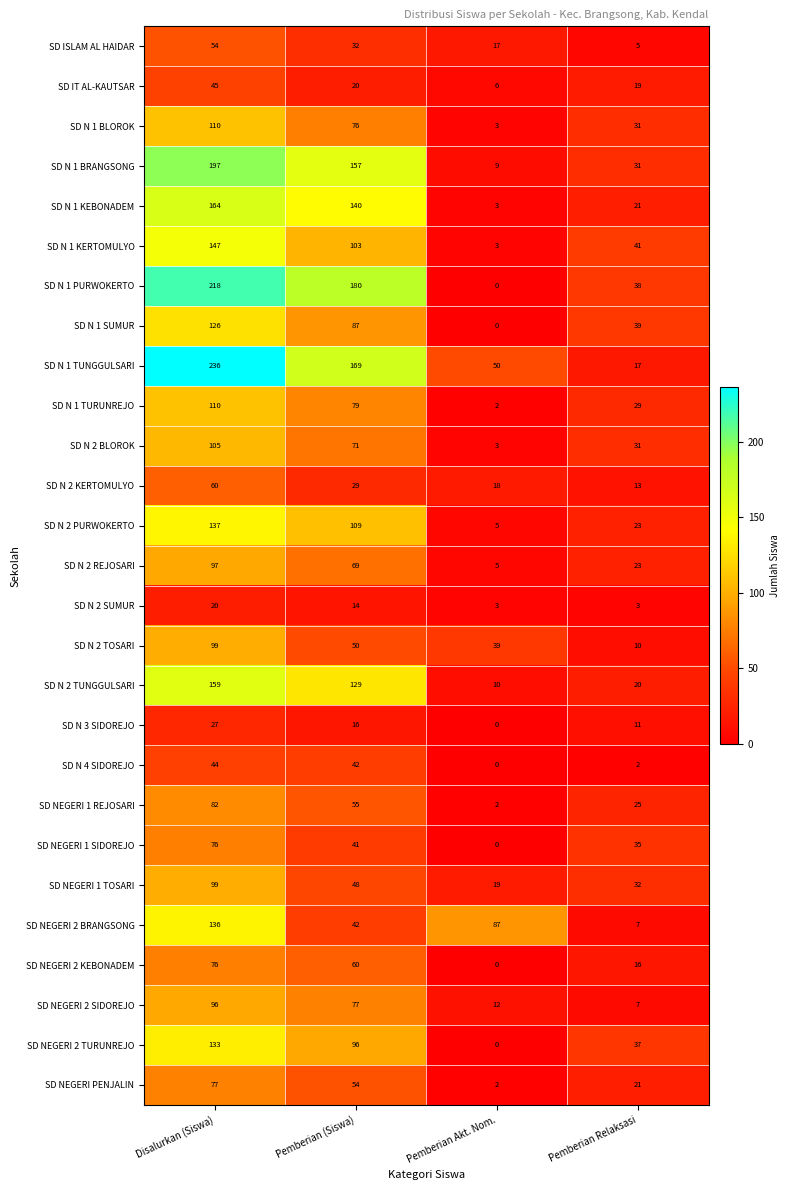

What is the highest value of the SD N 4 SIDOREJO series?

44